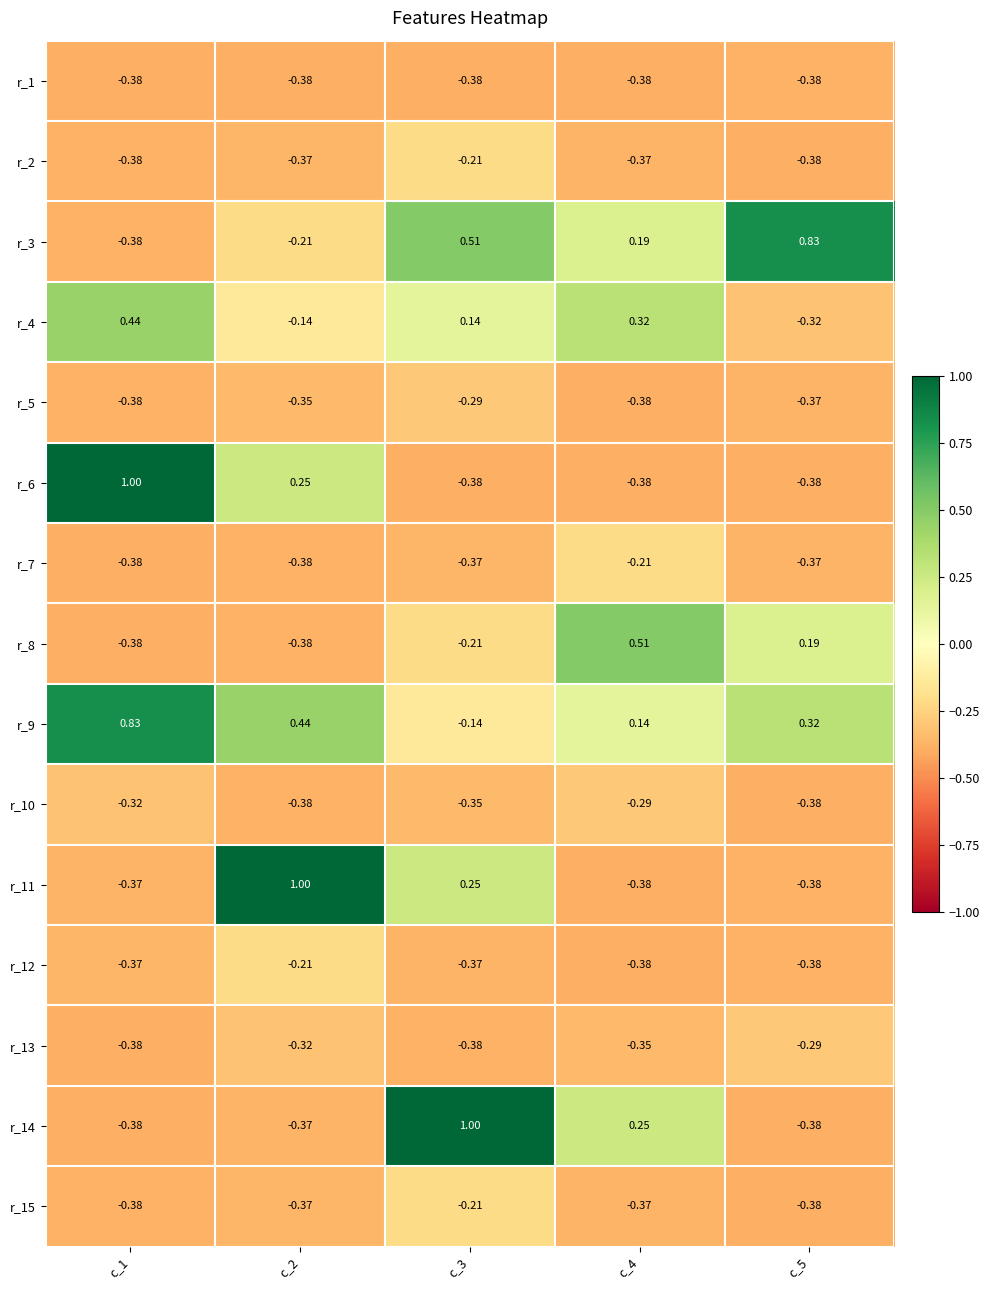

Is the value of r_6 at c_2 greater than the value of r_14 at c_2?

Yes